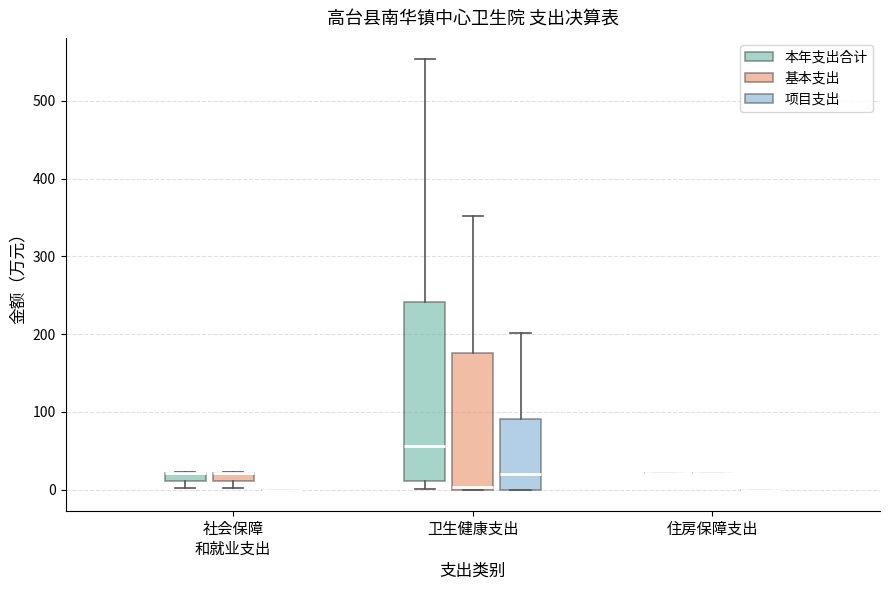

Comparing the boxes themselves (not the whiskers), which one is the tallest?

卫生健康支出 (本年支出合计)